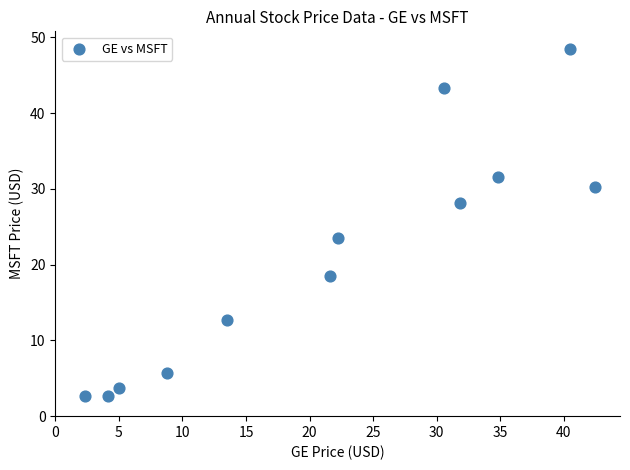

What is the range of X values (max minus min)?

40.1